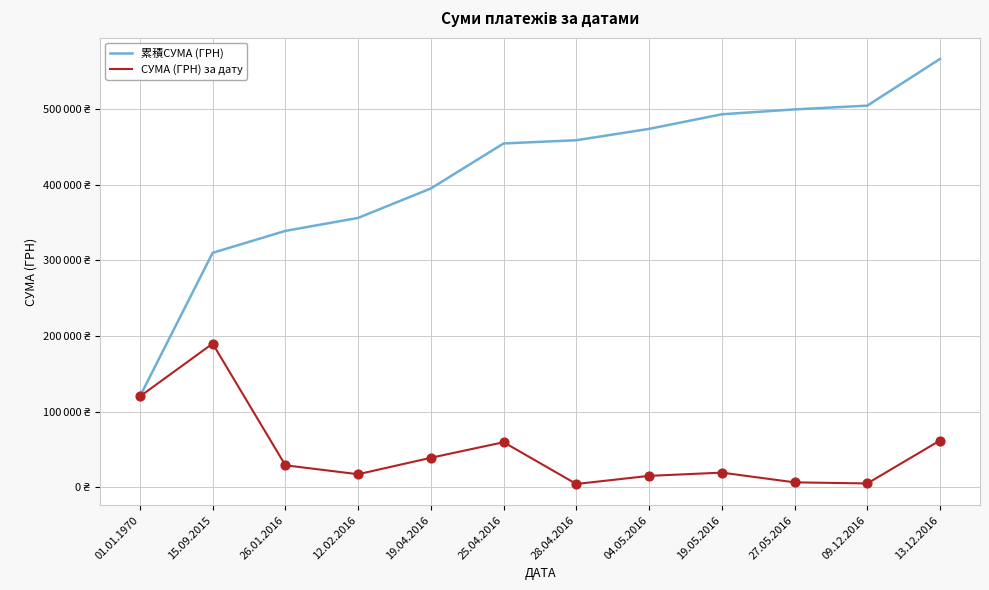

Is the value of 累積СУМА (ГРН) at 25.04.2016 greater than the value of СУМА (ГРН) за дату at 01.01.1970?

Yes